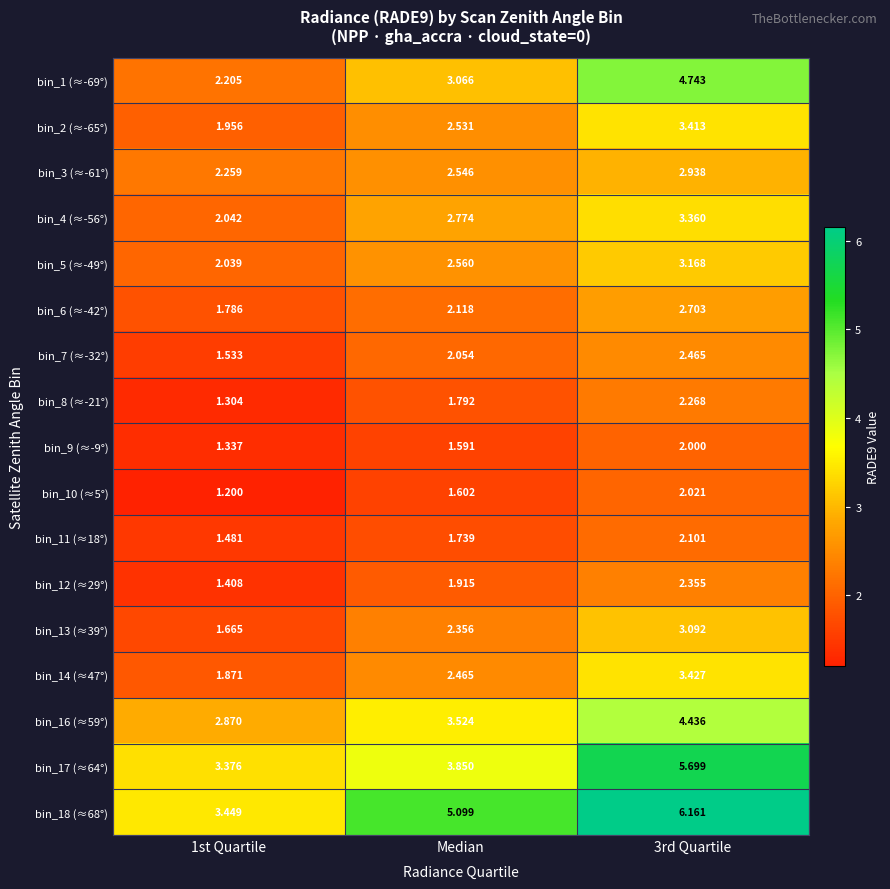

Which series changed the most between 1st Quartile and Median?

bin_18 (≈68°)